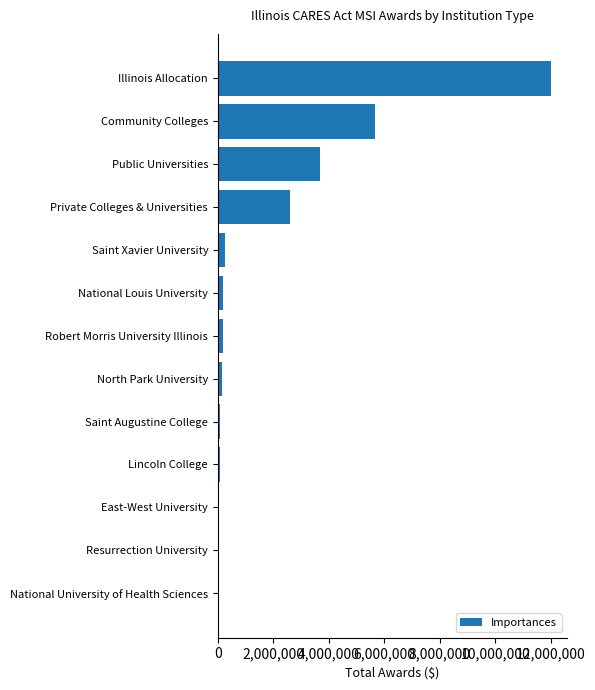

What is the maximum value shown in the chart?

11998529